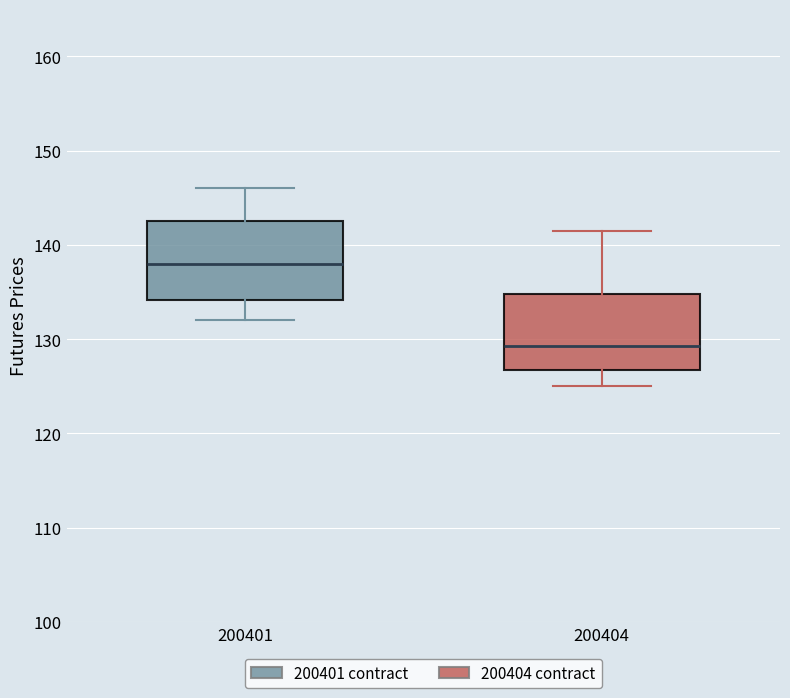

Which box has the lowest median line?

200404